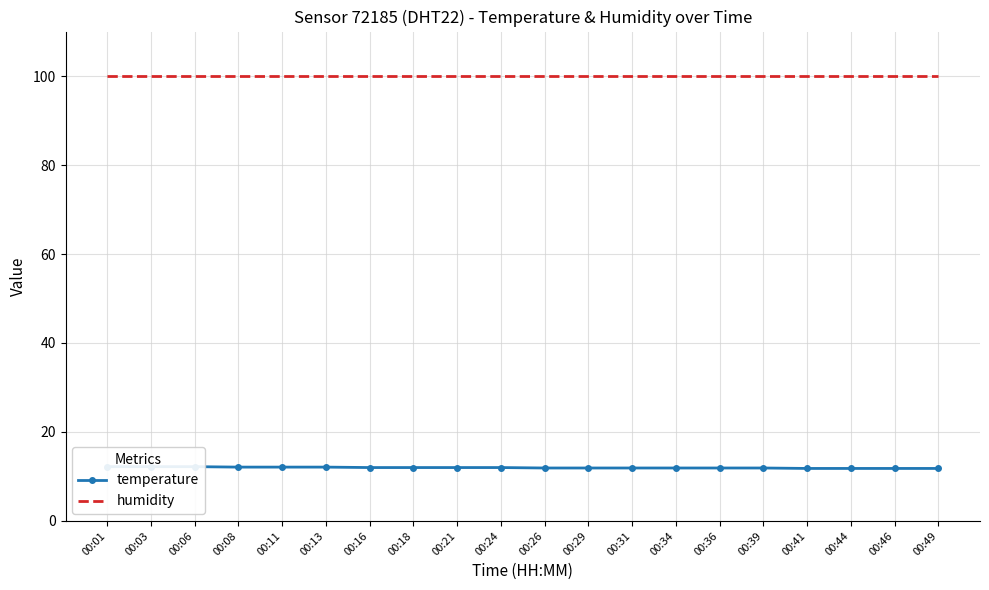

At how many categories does at least one series exceed 72?

20